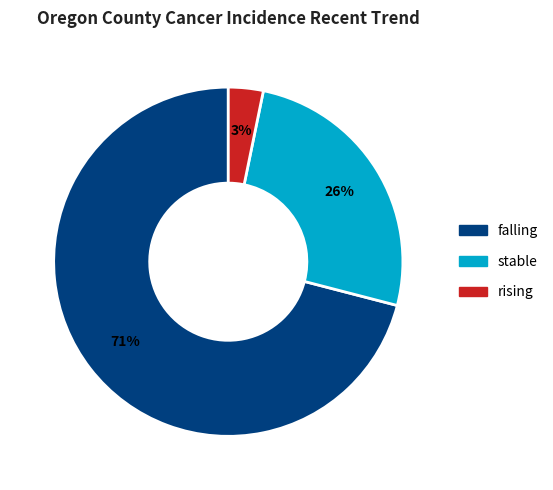

Does stable account for over 50% of the chart?

No